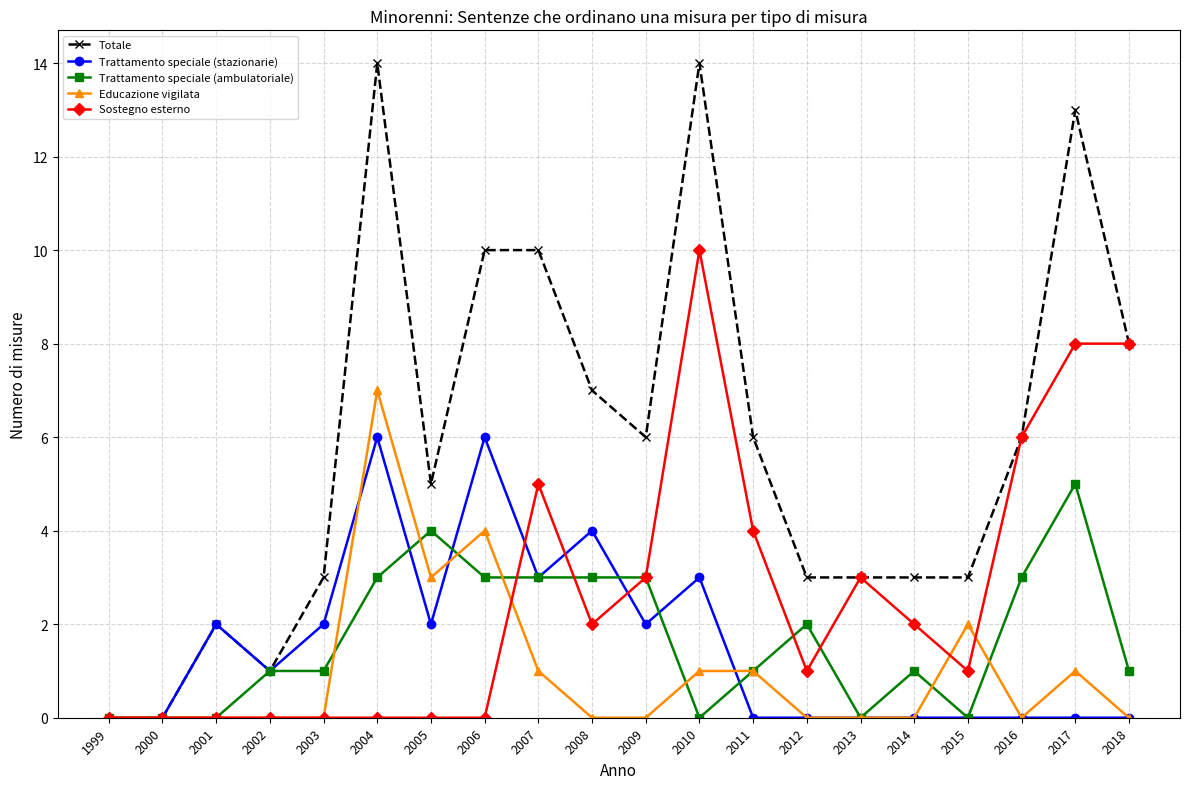

Is this an area chart (filled region under the line)?

No